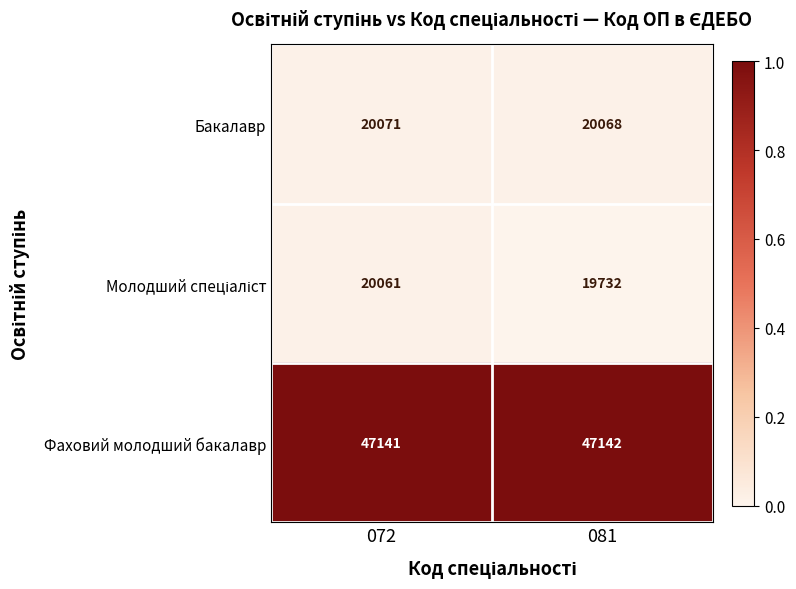

At which category is the sum across all series the highest?

072